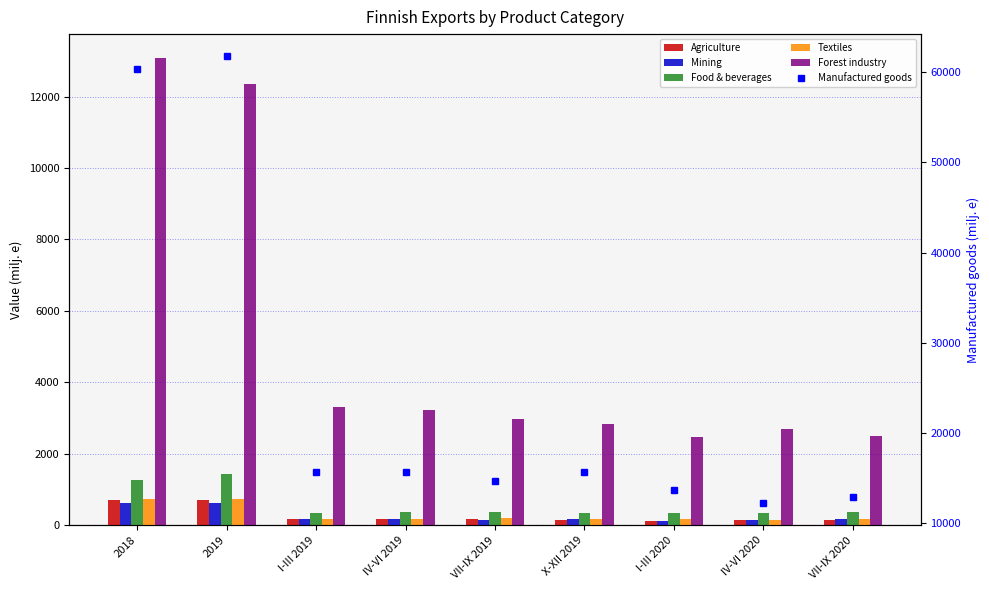

Between 2019 and VII-IX 2019, which series saw the biggest shift?

Manufactured goods